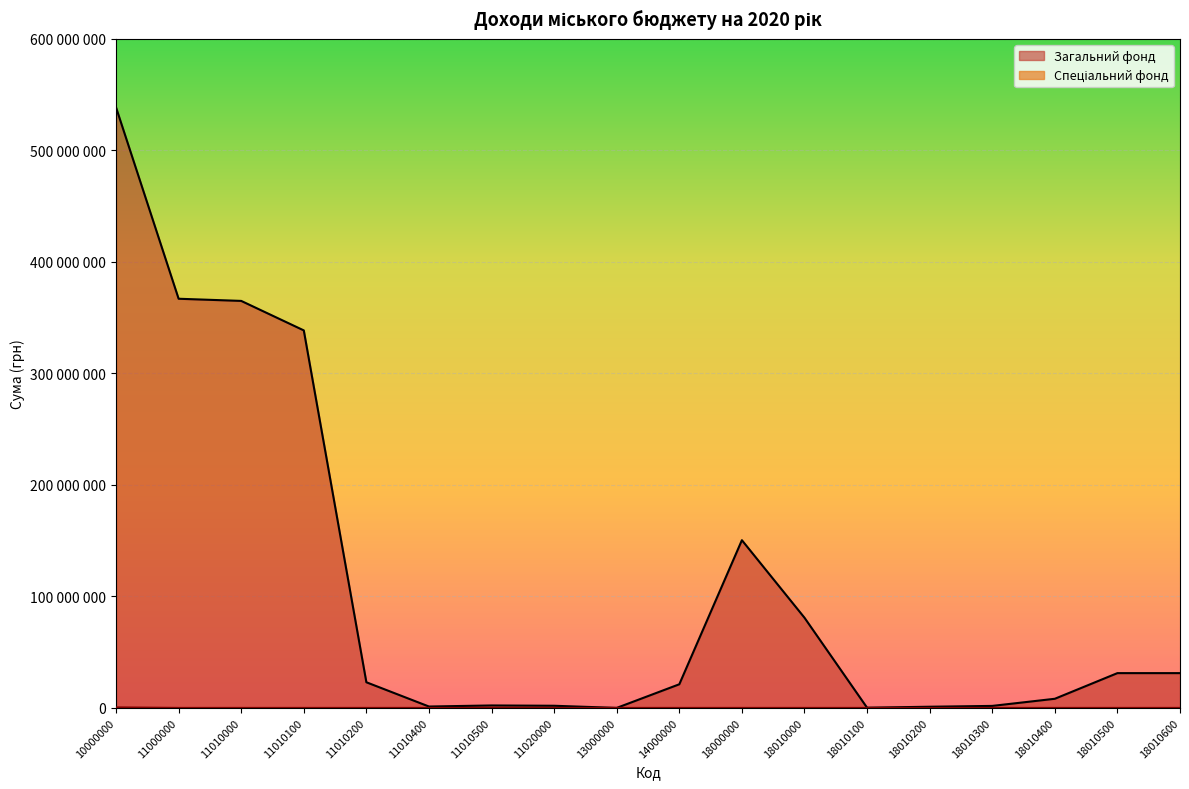

The Загальний фонд series shows 464520379 at 11010100. True or false?

False